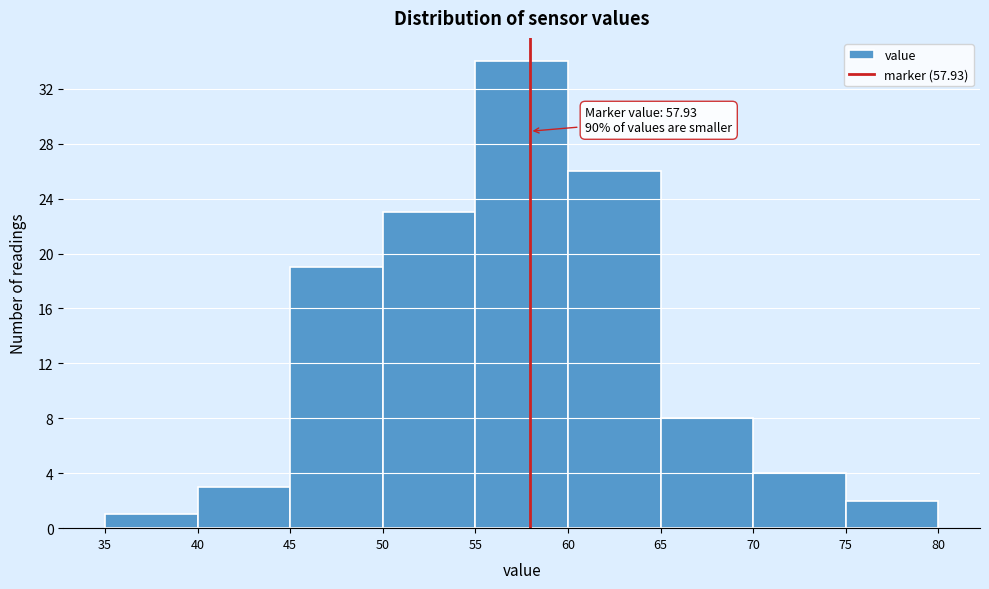

Over which range of the x-axis is the bar tallest?

55 to 60